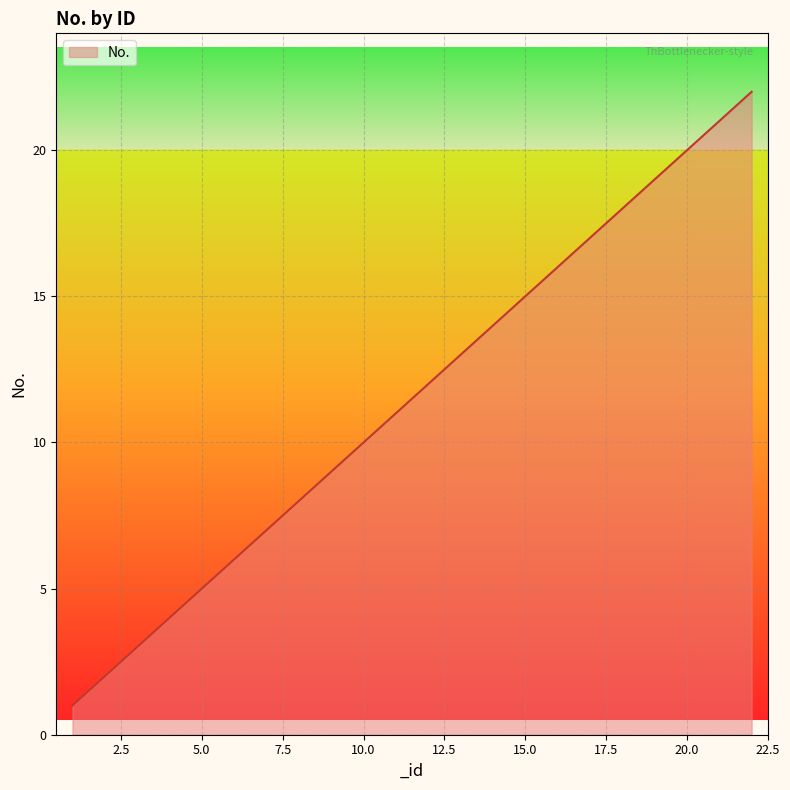

What is the maximum value shown in the chart?

22